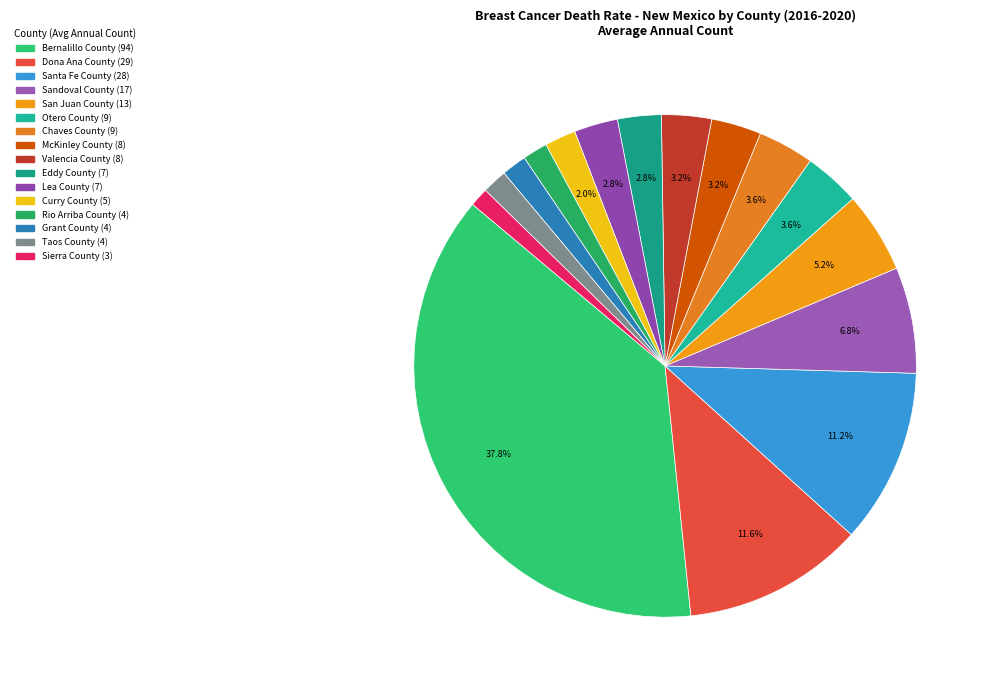

Rank the categories by value from highest to lowest.

Bernalillo County, Dona Ana County, Santa Fe County, Sandoval County, San Juan County, Otero County, Chaves County, McKinley County, Valencia County, Eddy County, Lea County, Curry County, Rio Arriba County, Grant County, Taos County, Sierra County